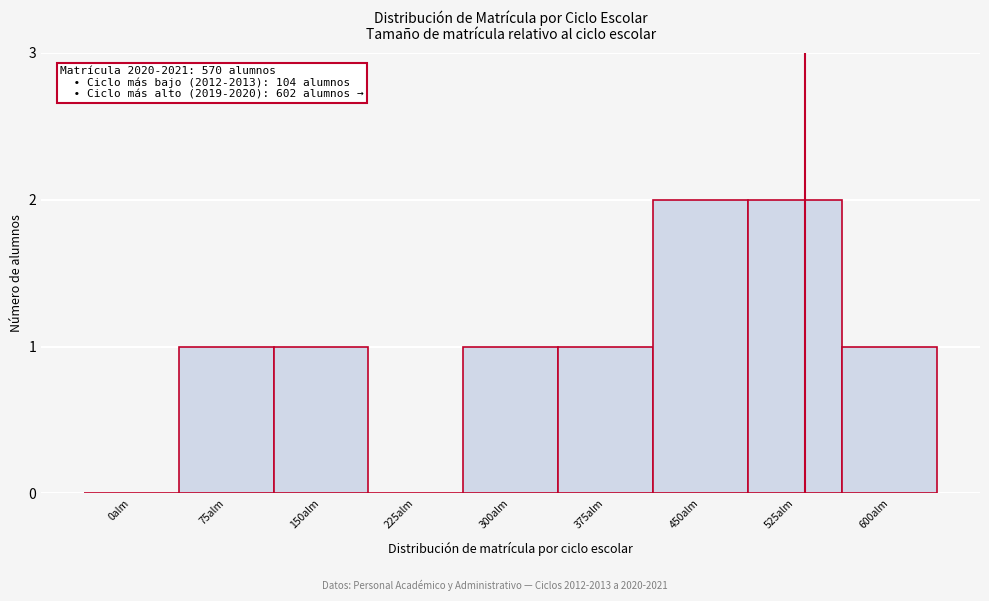

Reading left to right, transcribe all the data shown in this chart.

0alm=0	75alm=1	150alm=1	225alm=0	300alm=1	375alm=1	450alm=2	525alm=2	600alm=1